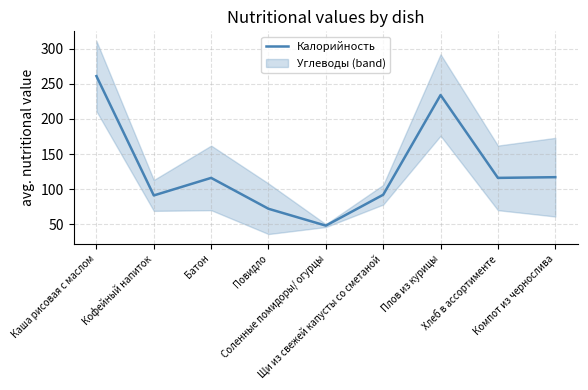

What is the ratio of the value at Щи из свежей капусты со сметаной to the value at Плов из курицы?

0.4